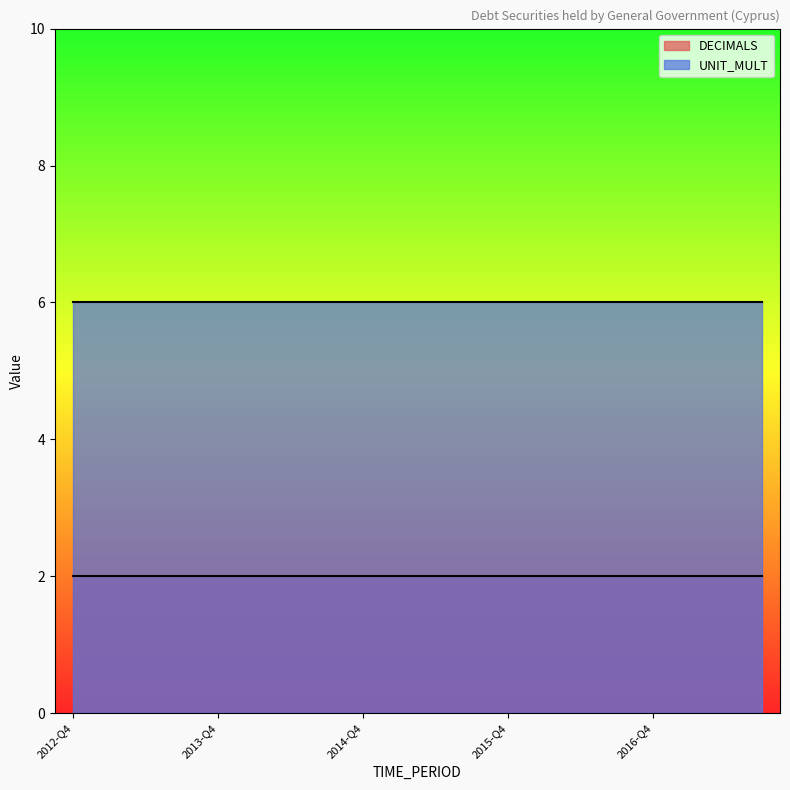

Which label corresponds to the smallest value in the chart?

2012-Q4